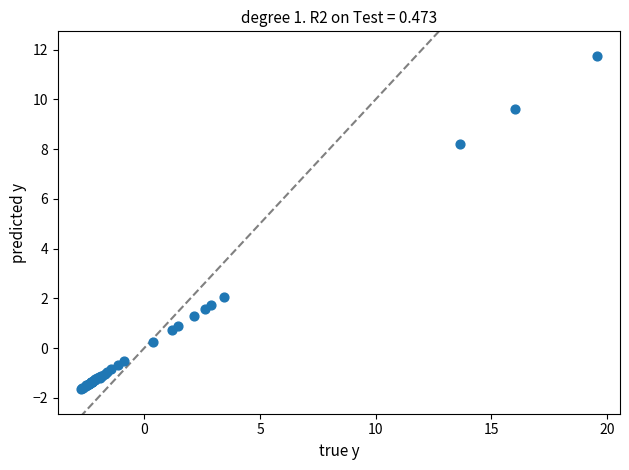

What Y value in the scatter plot is closest to 5?

2.1